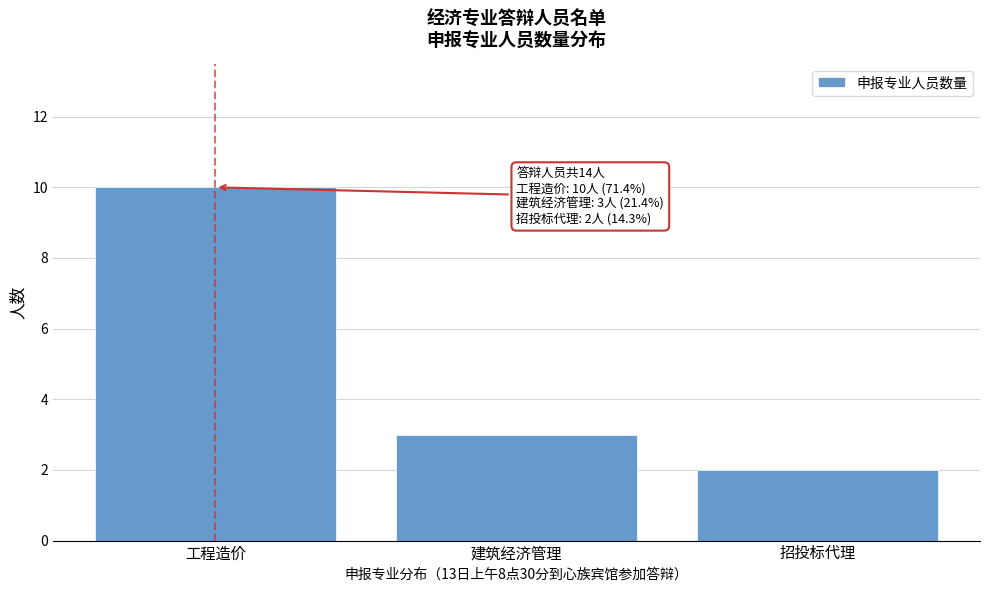

Reading left to right, list all the values displayed in this chart.

工程造价=10	建筑经济管理=3	招投标代理=2